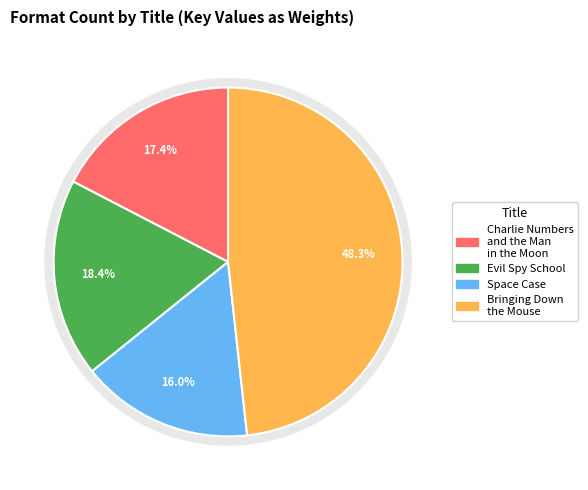

Rank the categories by value from lowest to highest.

Space Case, Charlie Numbers and the Man in the Moon, Evil Spy School, Bringing Down the Mouse